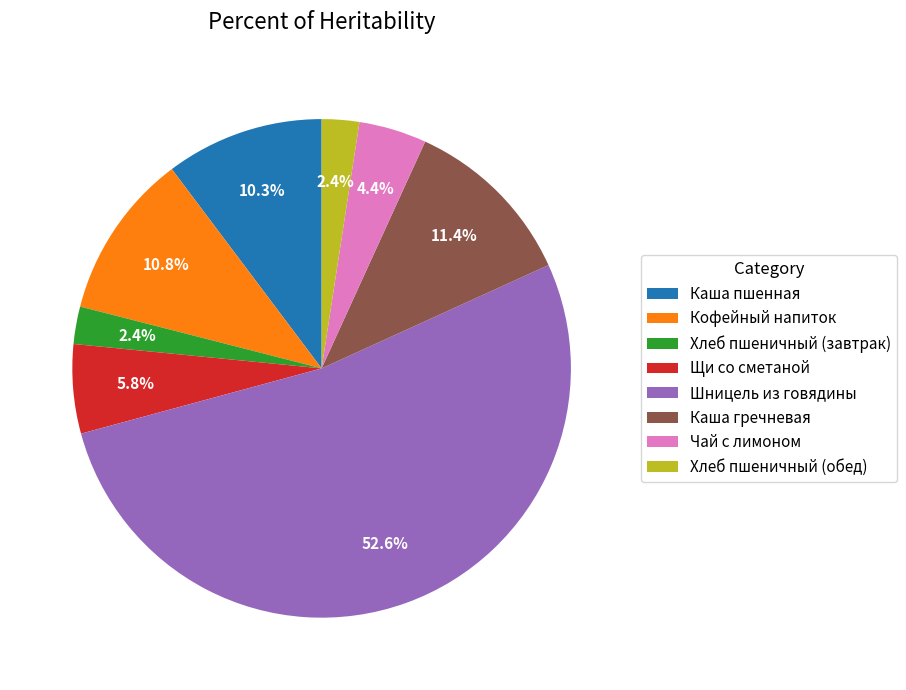

To the nearest percent, what is the difference between the Кофейный напиток and Хлеб пшеничный (завтрак) slice percentages?

8%